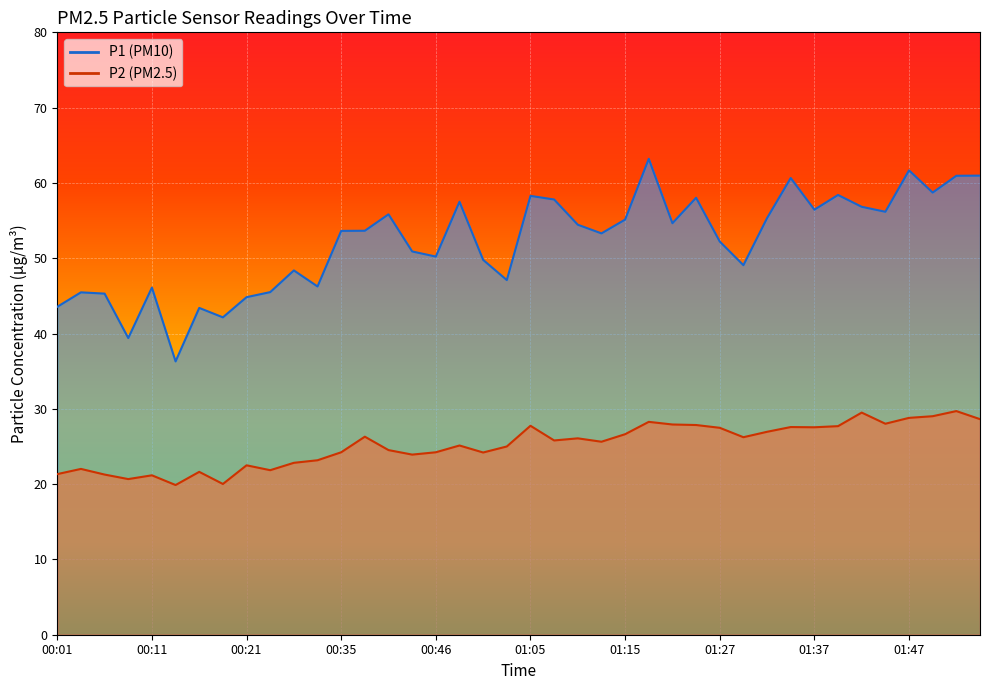

True or false: P2 and P1 cross at least once.

False